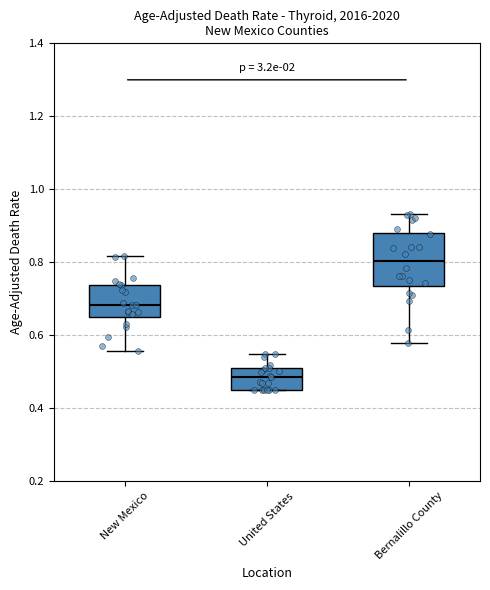

Where does the upper whisker of the box for United States end on the y-axis? The values are not printed on the chart, so give them approximately, as read against the axis.

0.56